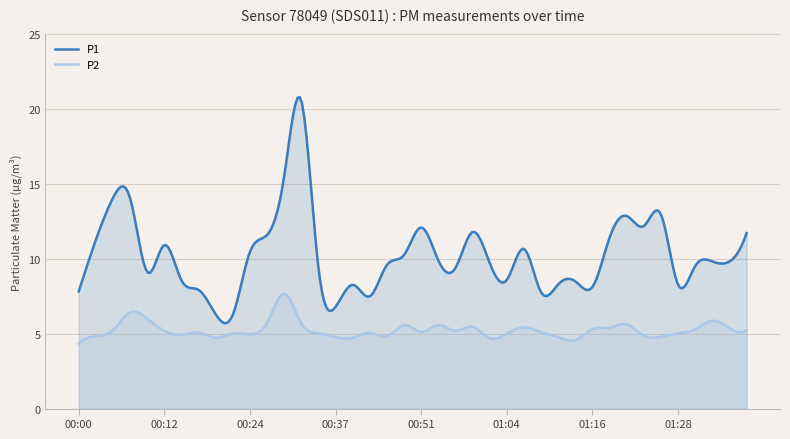

Reading left to right, list all the values displayed in this chart.

P1: 7.8	11.3	14.1	14.1	9.1	10.9	8.6	7.9	6.3	6.3	10.5	11.6	15.5	20.6	9.4	6.8	8.3	7.5	9.6	10.3	12.1	9.9	9.4	11.8	9.7	8.6	10.7	7.8	8.3	8.5	8.1	11.4	12.9	12.2	13.0	8.3	9.5	9.8	9.8	11.7
P2: 4.3	4.8	5.2	6.4	6.0	5.2	4.9	5.1	4.7	5.0	5.0	5.7	7.7	5.7	5.0	4.8	4.7	5.1	4.8	5.6	5.1	5.6	5.2	5.5	4.7	5.0	5.4	5.1	4.8	4.6	5.3	5.4	5.6	4.9	4.8	5.0	5.3	5.9	5.4	5.2